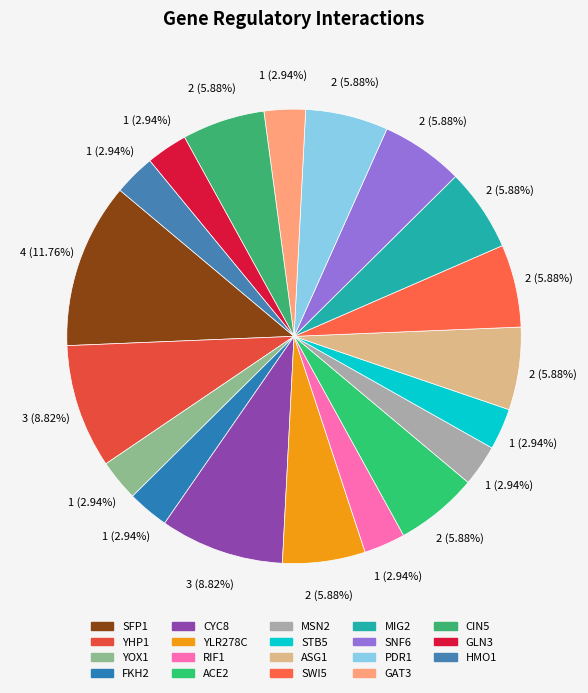

Which category has the biggest portion of the pie?

SFP1